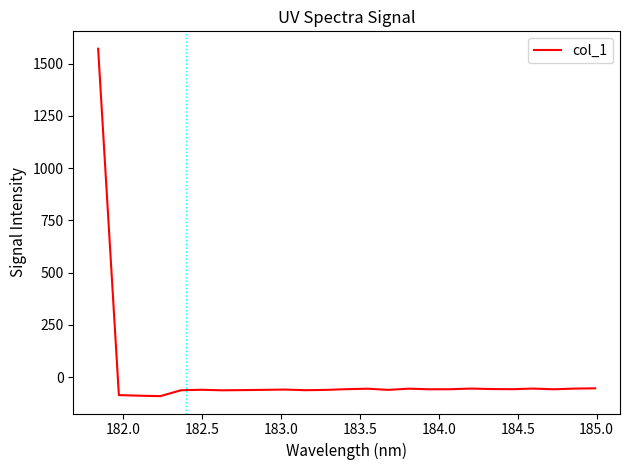

What is the difference between the maximum and minimum values?

1661.7